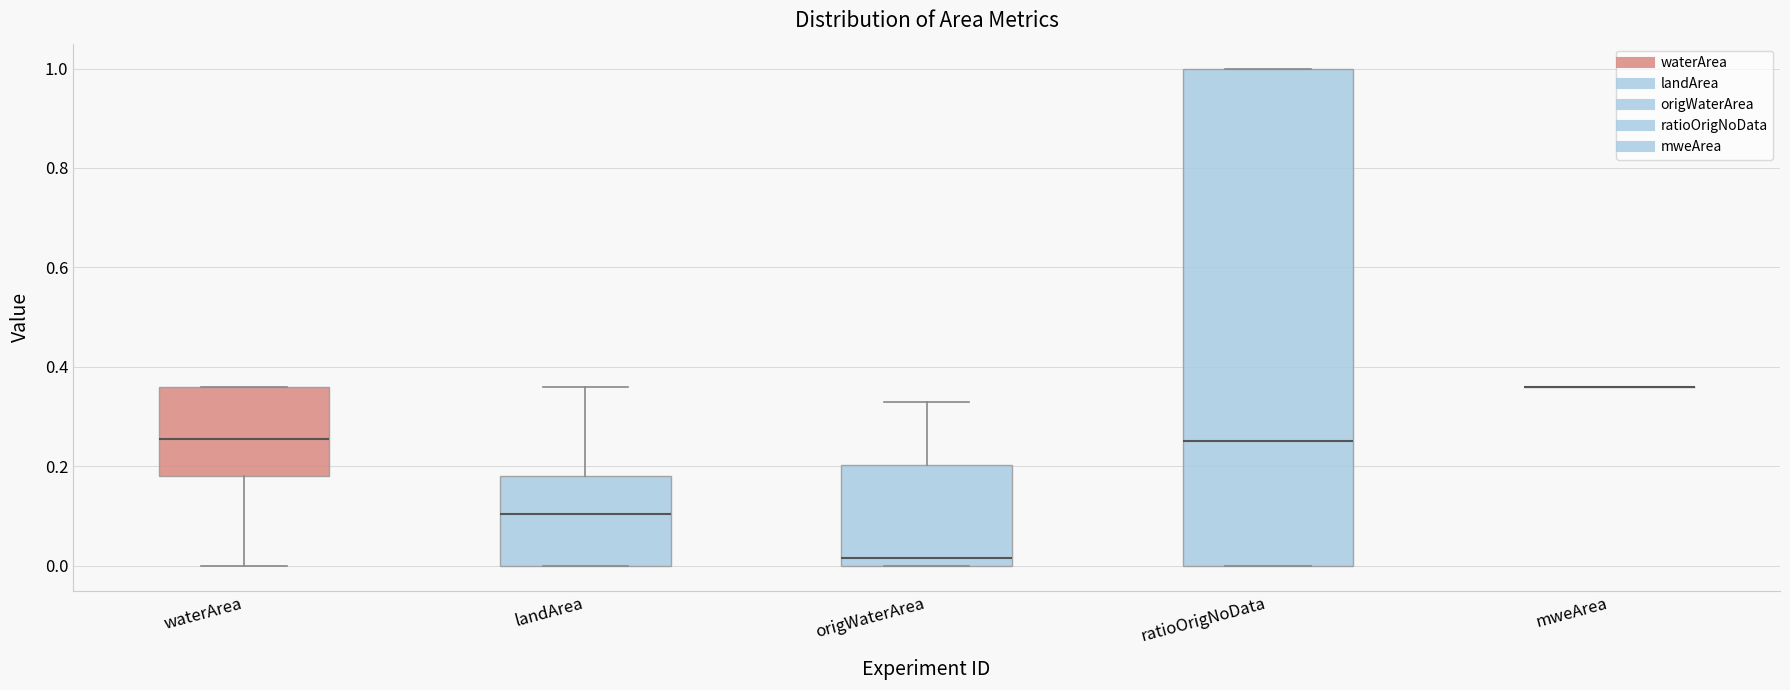

Where is the upper edge of the box for origWaterArea on the y-axis? The values are not printed on the chart, so give them approximately, as read against the axis.

0.20